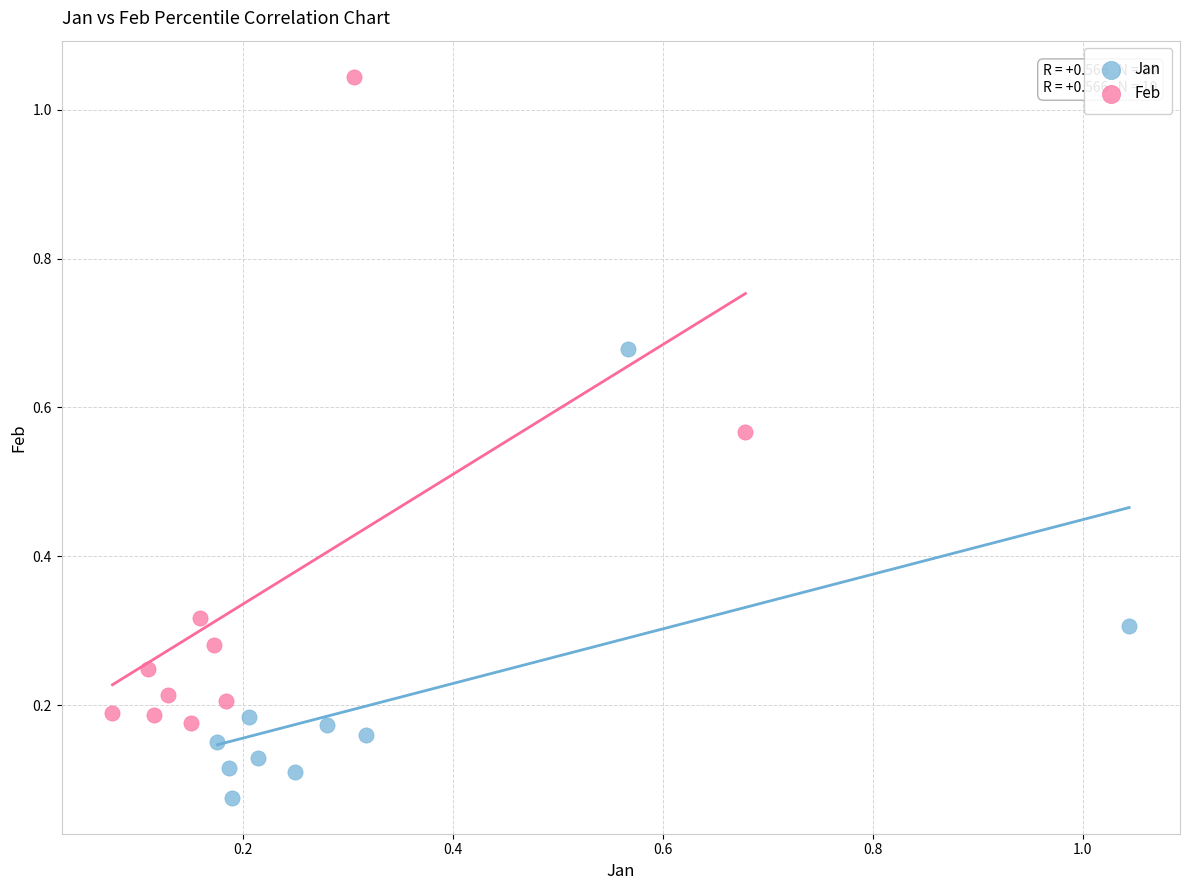

Which series has the widest spread of Y values?

Feb